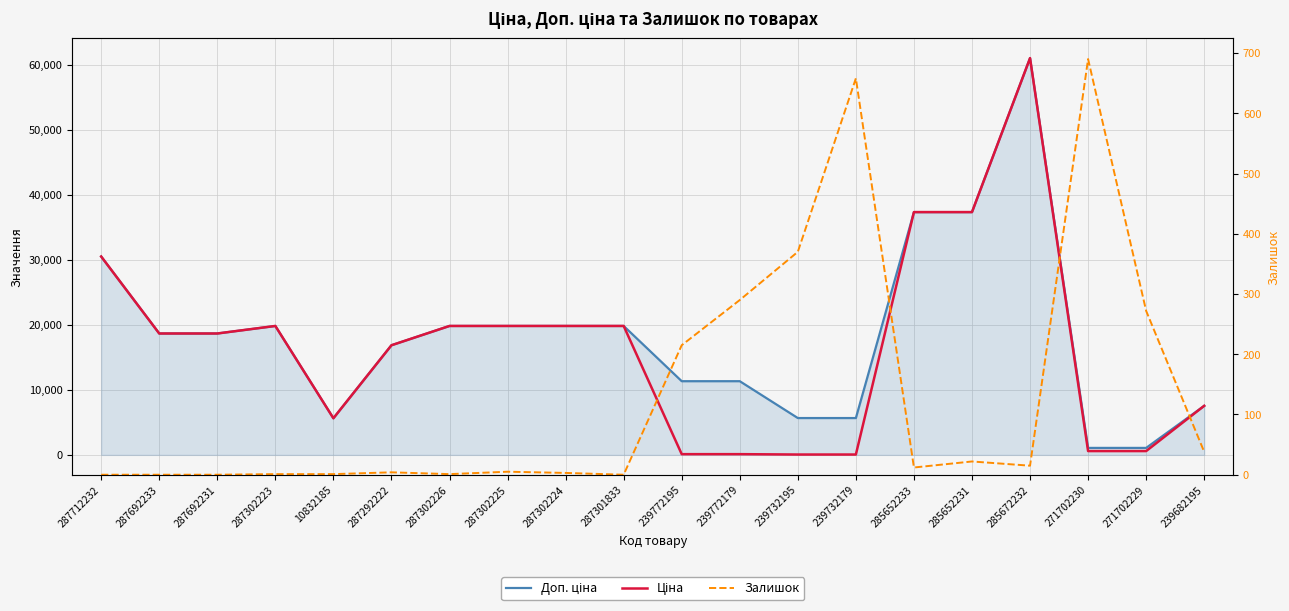

Which series has the largest total across all categories?

Доп. ціна